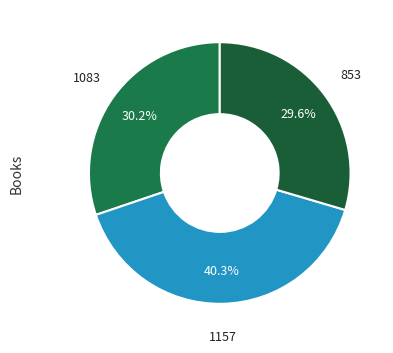

To the nearest percent, what is the combined percentage of 853 and 1083?

60%